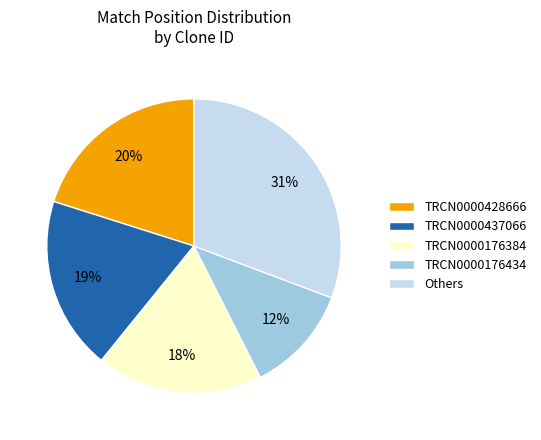

To the nearest percent, what percentage of the pie is TRCN0000176384?

18%